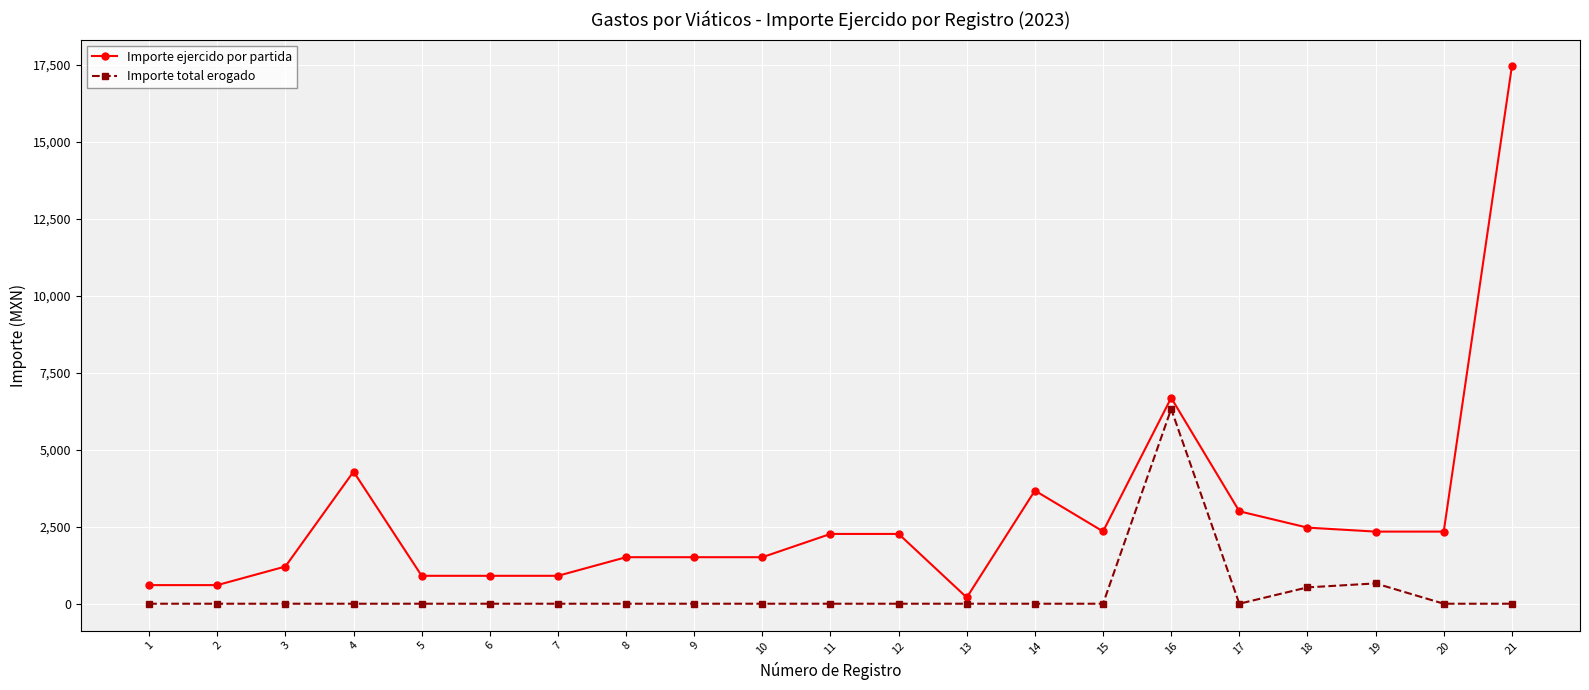

Where is Importe ejercido por partida nearest to the value 8820?

16